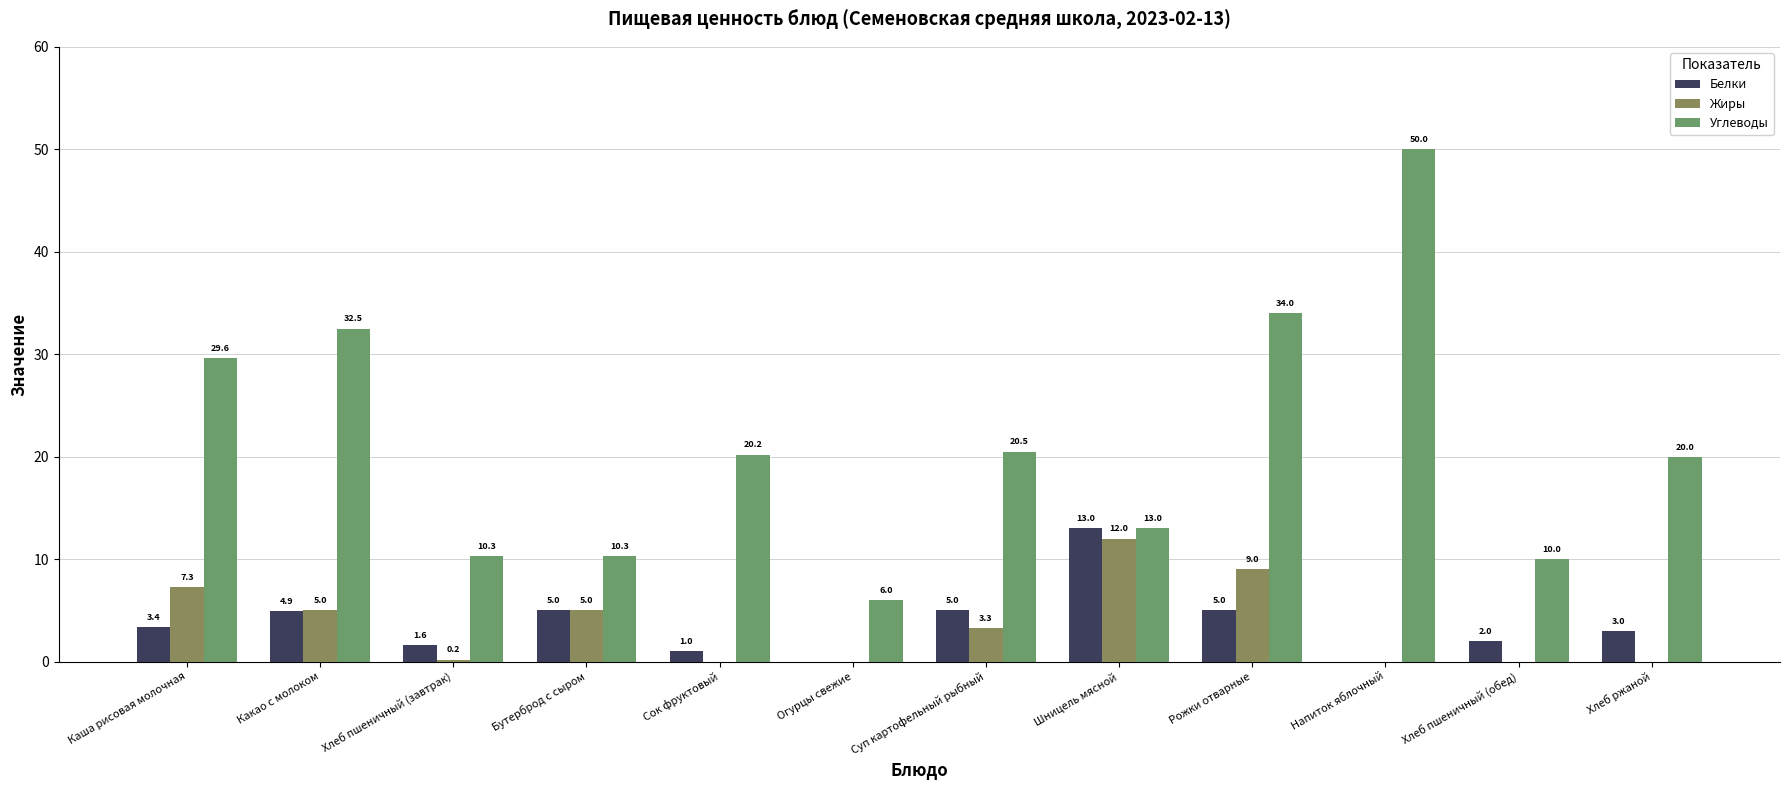

Which category has the highest value in the Углеводы series?

Напиток яблочный